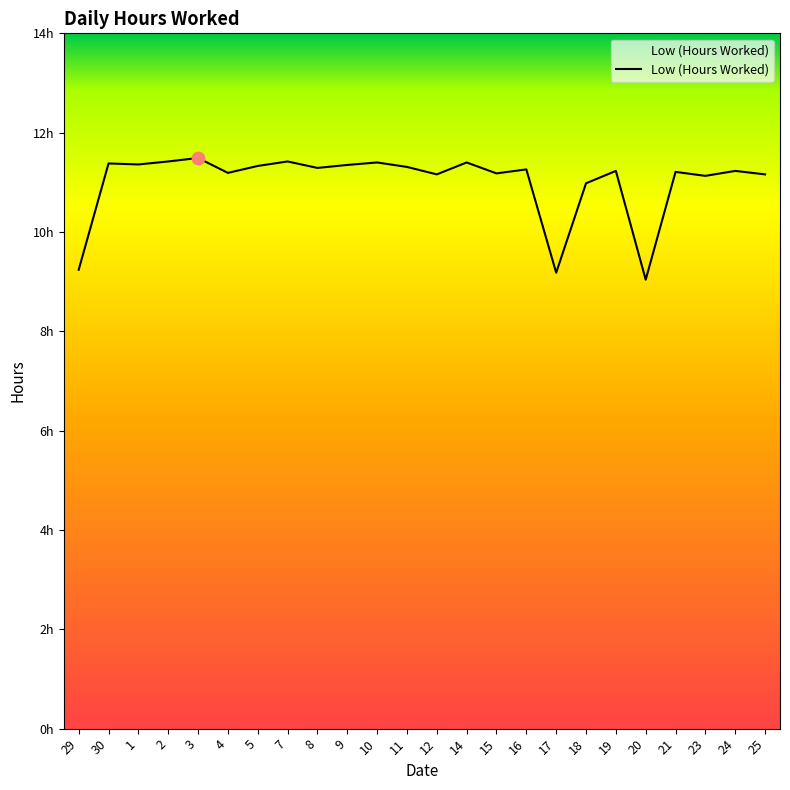

Does the chart have visible grid lines?

No